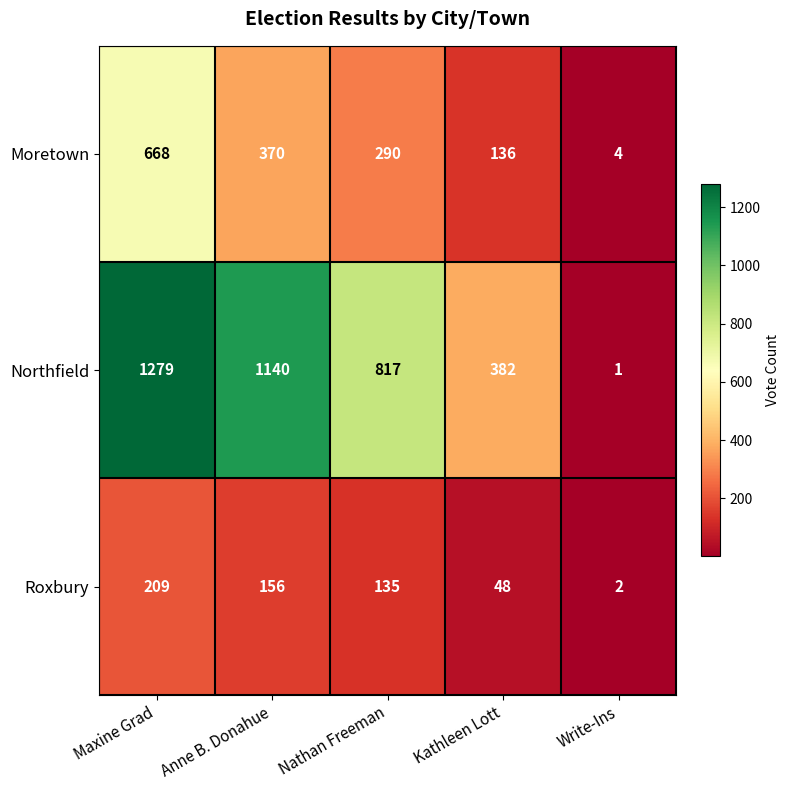

Which series changed the most between Nathan Freeman and Kathleen Lott?

Northfield